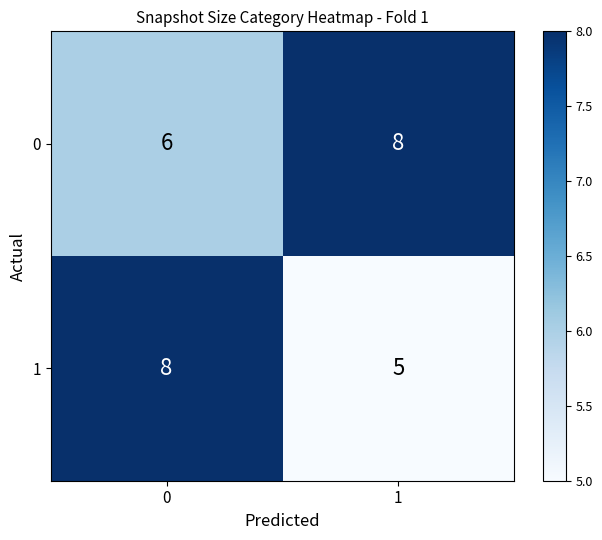

What is the sum of the 1 values at 1 and 0?

13